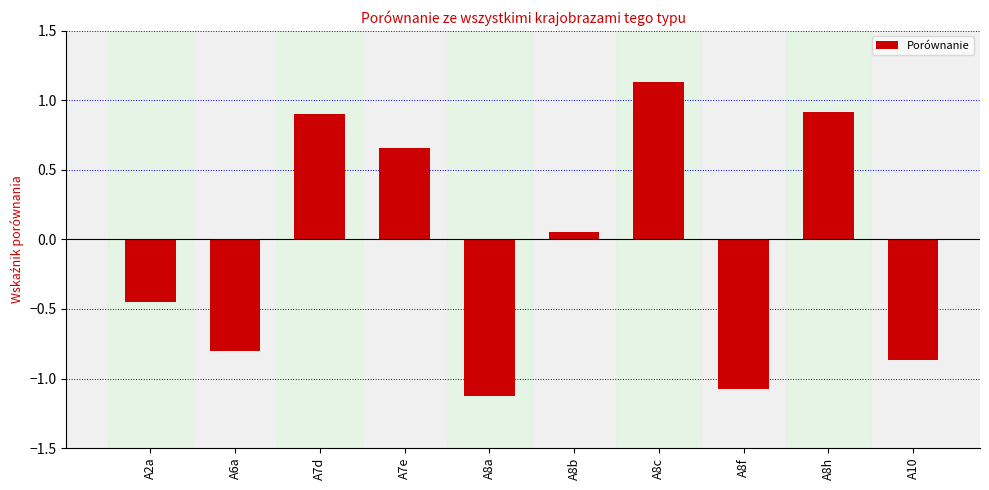

True or false: the data shows -0.1 at A2a.

False